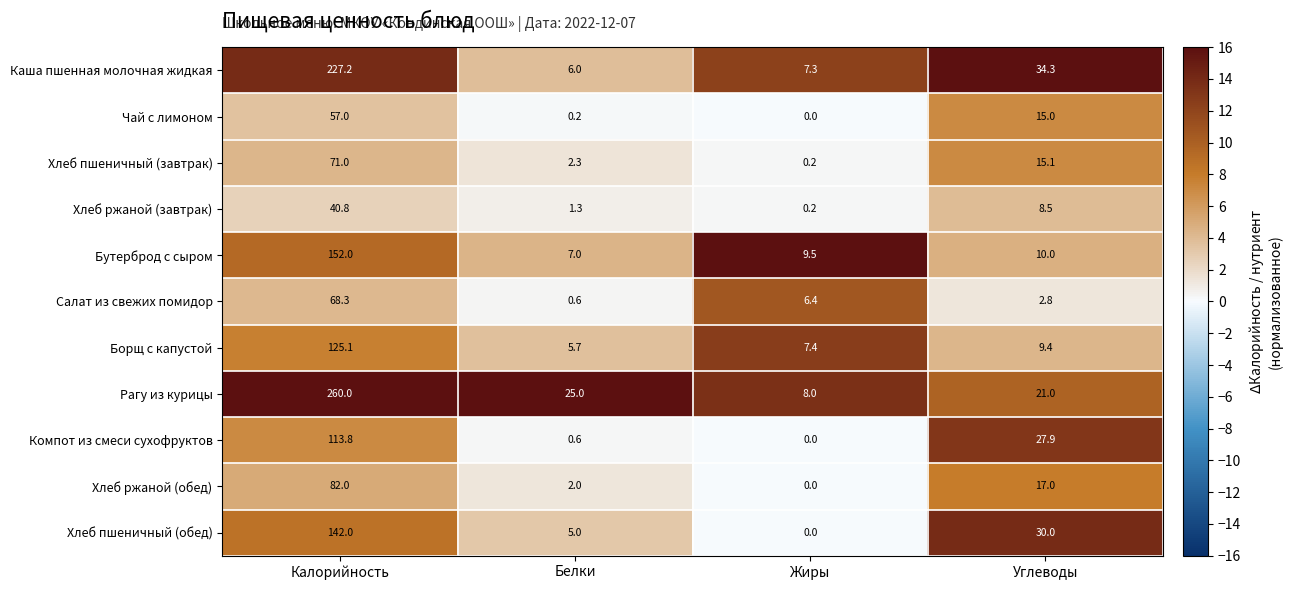

Rank the series by their maximum value, from lowest to highest.

Хлеб ржаной (завтрак), Чай с лимоном, Салат из свежих помидор, Хлеб пшеничный (завтрак), Хлеб ржаной (обед), Компот из смеси сухофруктов, Борщ с капустой, Хлеб пшеничный (обед), Бутерброд с сыром, Каша пшенная молочная жидкая, Рагу из курицы